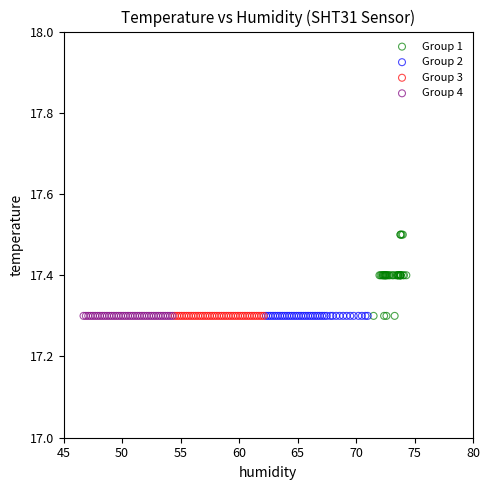

Which series contains the highest Y value?

Group 1